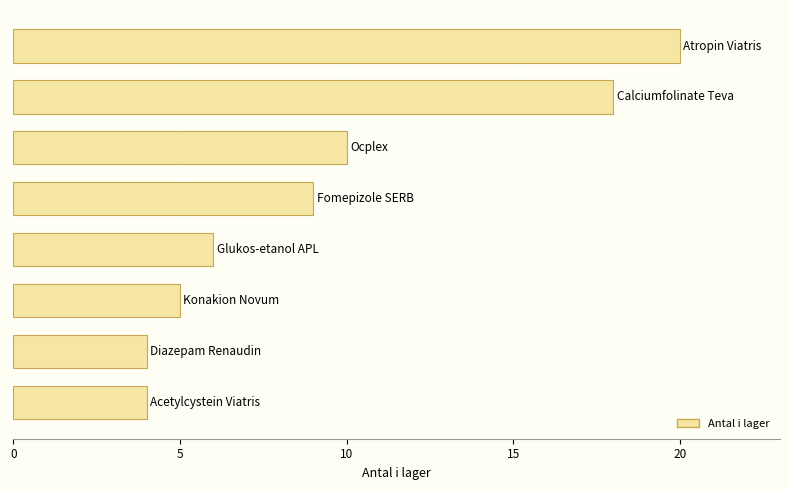

What is the maximum value shown in the chart?

20